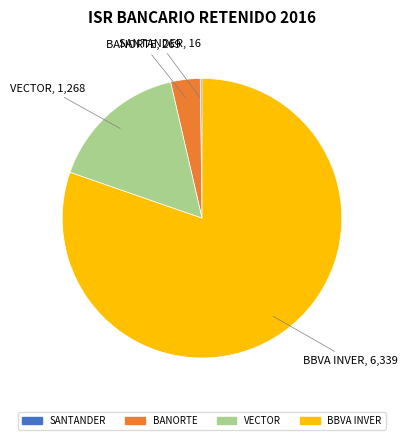

Is there a majority slice in this chart?

Yes